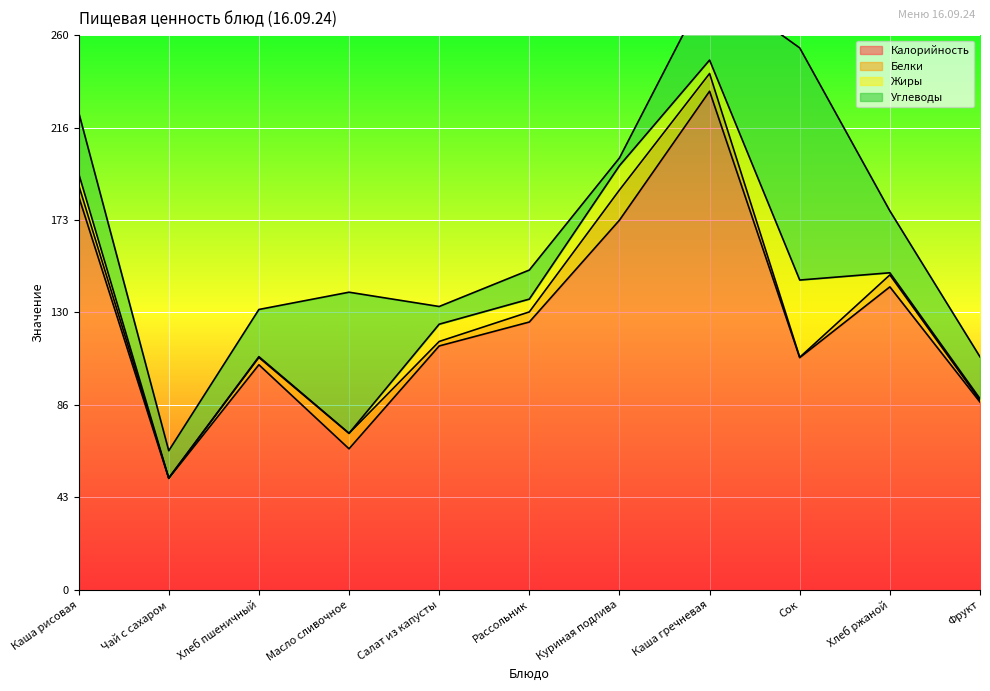

Reading left to right, transcribe all the data shown in this chart.

Калорийность: Каша рисовая=184.5	Чай с сахаром=52.2	Хлеб пшеничный=105.5	Масло сливочное=66.1	Салат из капусты=114.3	Рассольник=125.5	Куриная подлива=173.2	Каша гречневая=233.7	Сок=108.8	Хлеб ржаной=142.0	Фрукт=88.0
Белки: Каша рисовая=5.3	Чай с сахаром=0.2	Хлеб пшеничный=3.4	Масло сливочное=7.2	Салат из капусты=2.1	Рассольник=4.7	Куриная подлива=14.1	Каша гречневая=8.3	Сок=0.2	Хлеб ржаной=5.6	Фрукт=0.8
Жиры: Каша рисовая=5.4	Чай с сахаром=0.0	Хлеб пшеничный=0.4	Масло сливочное=0.1	Салат из капусты=8.1	Рассольник=6.0	Куриная подлива=11.4	Каша гречневая=6.3	Сок=36.2	Хлеб ржаной=1.0	Фрукт=0.8
Углеводы: Каша рисовая=28.7	Чай с сахаром=12.8	Хлеб пшеничный=22.1	Масло сливочное=66.1	Салат из капусты=8.3	Рассольник=13.6	Куриная подлива=3.6	Каша гречневая=36.0	Сок=108.8	Хлеб ржаной=29.0	Фрукт=19.6